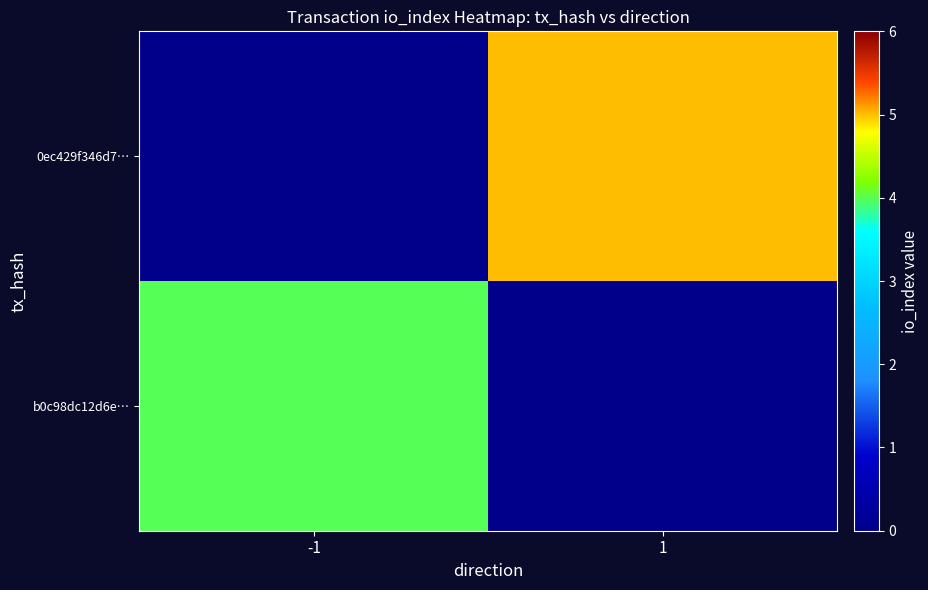

List the series in order of their peak value, lowest first.

b0c98dc12d6e…, 0ec429f346d7…